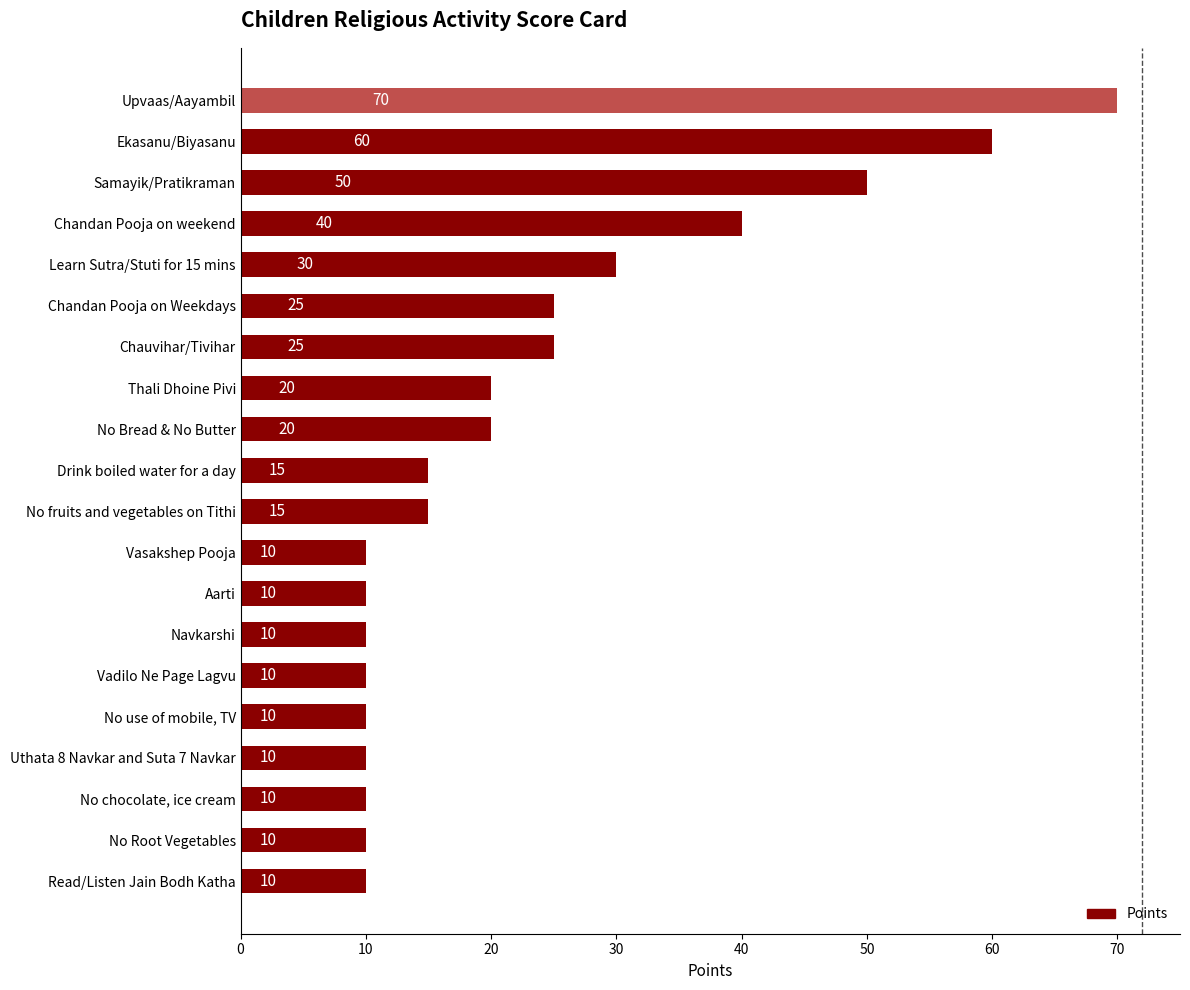

What is the change in value from Drink boiled water for a day to No Root Vegetables?

-5